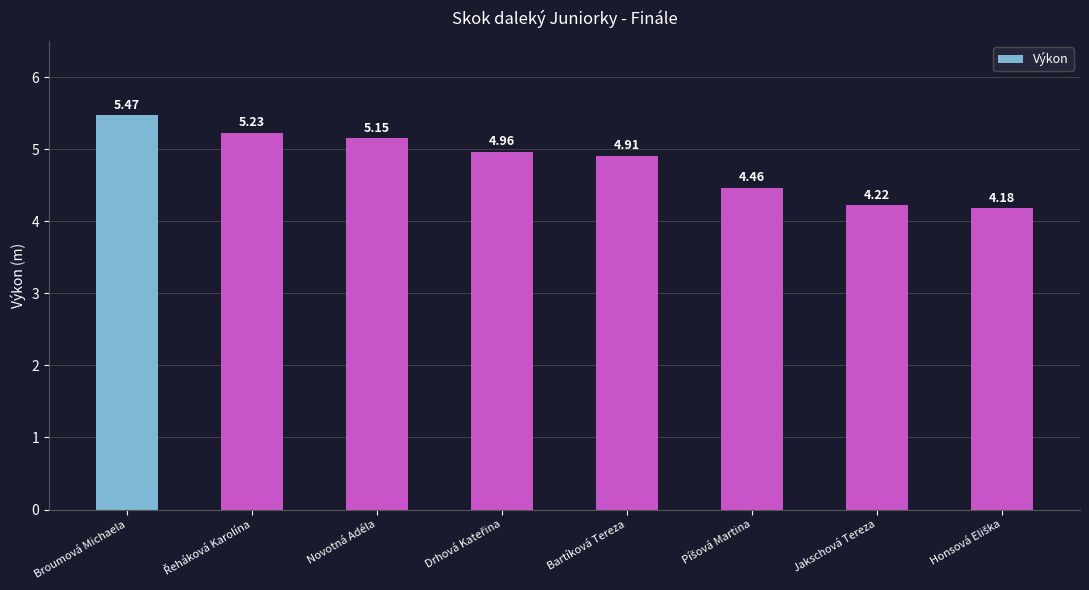

What is the label of the 3rd bar from the left?

Novotná Adéla